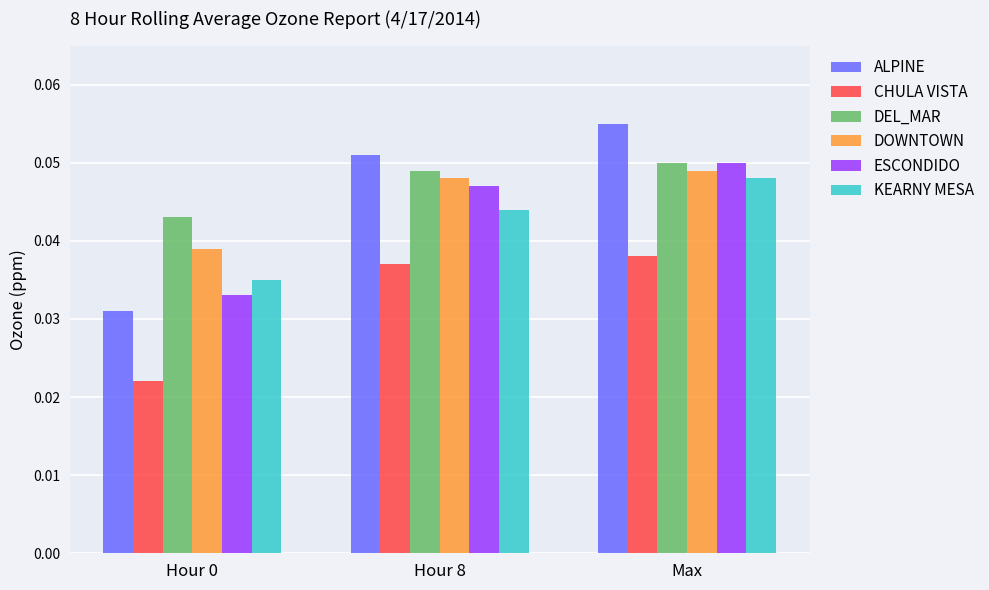

Count the CHULA VISTA values in the range 0 to 1.

3